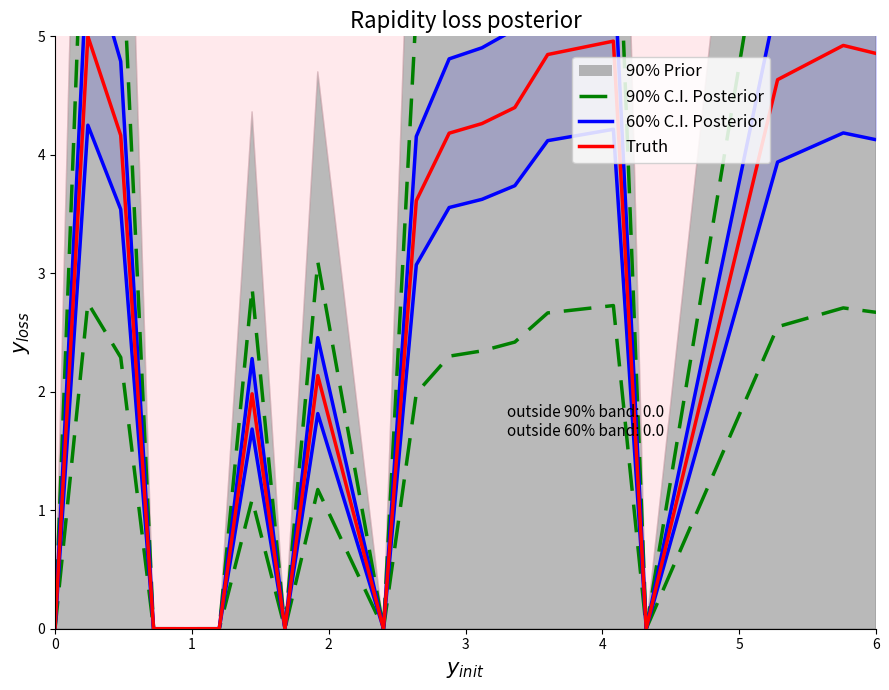

How many interior local valleys does the 90% C.I. Posterior series have?

3